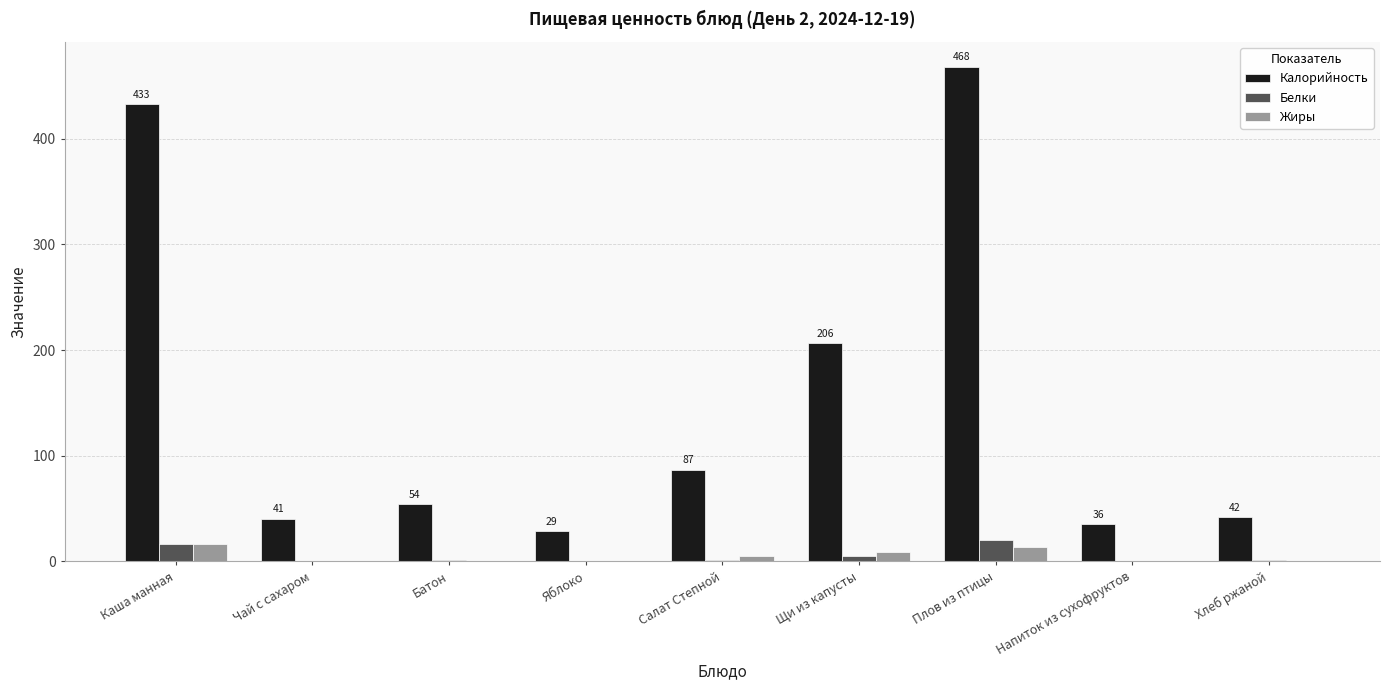

What is the sum of the Калорийность values at Каша манная and Напиток из сухофруктов?

468.6